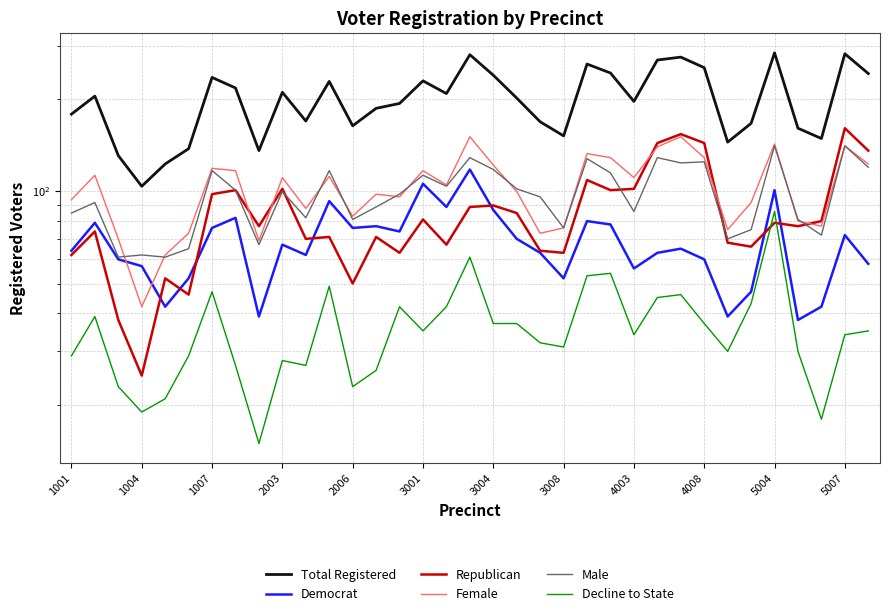

The Male series shows 74 at 5007. True or false?

False